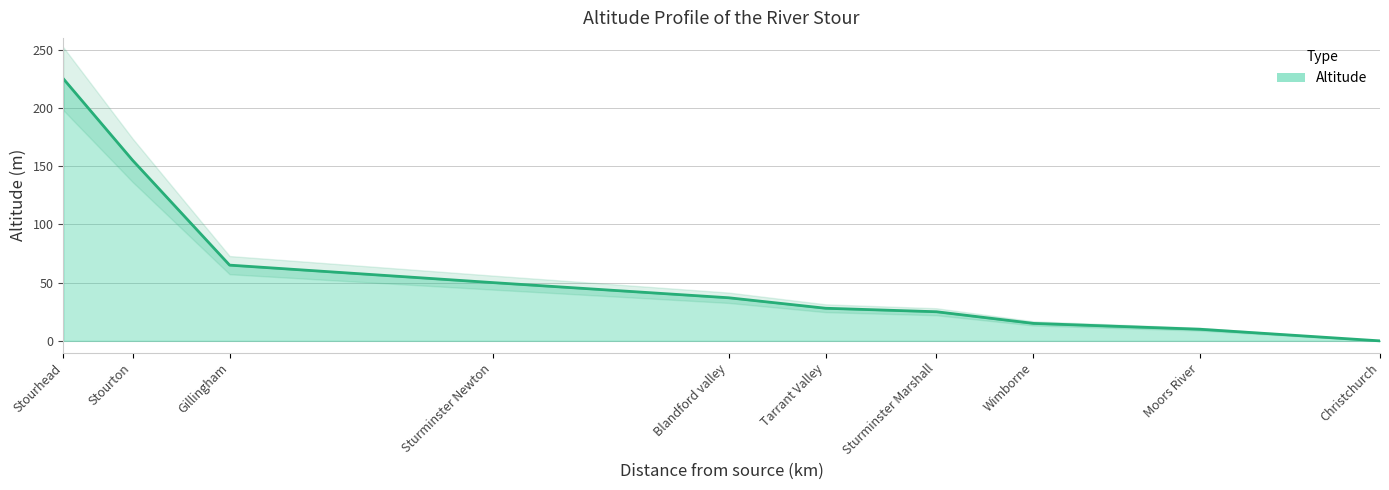

Reading right to left, what are all the values shown in this chart?

Christchurch=0	Moors River=10	Wimborne=15	Sturminster Marshall=25	Tarrant Valley=28	Blandford valley=37	Sturminster Newton=50	Gillingham=65	Stourton=155	Stourhead=225